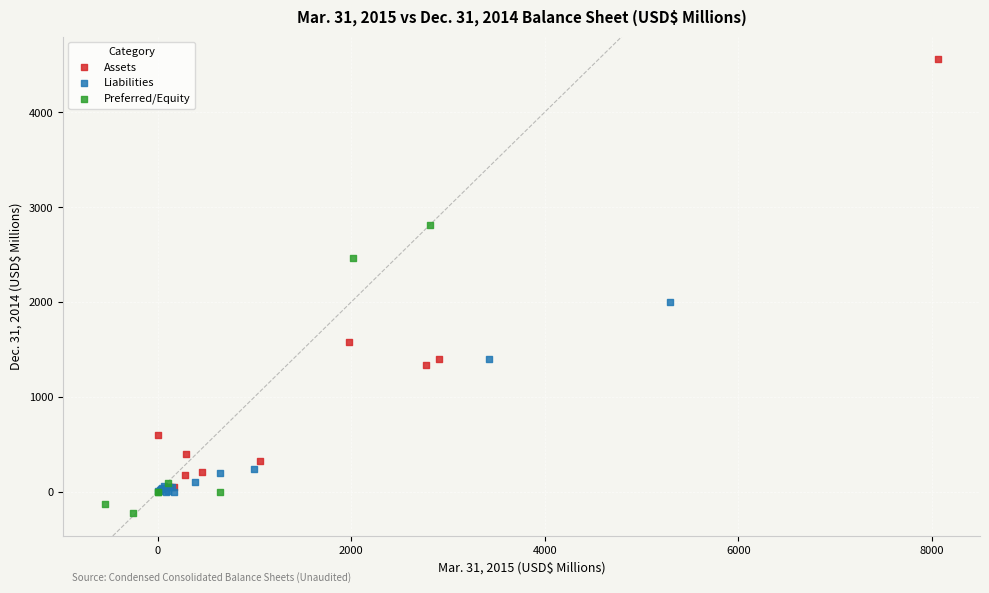

What are all the series names shown in the legend?

Assets, Liabilities, Preferred/Equity